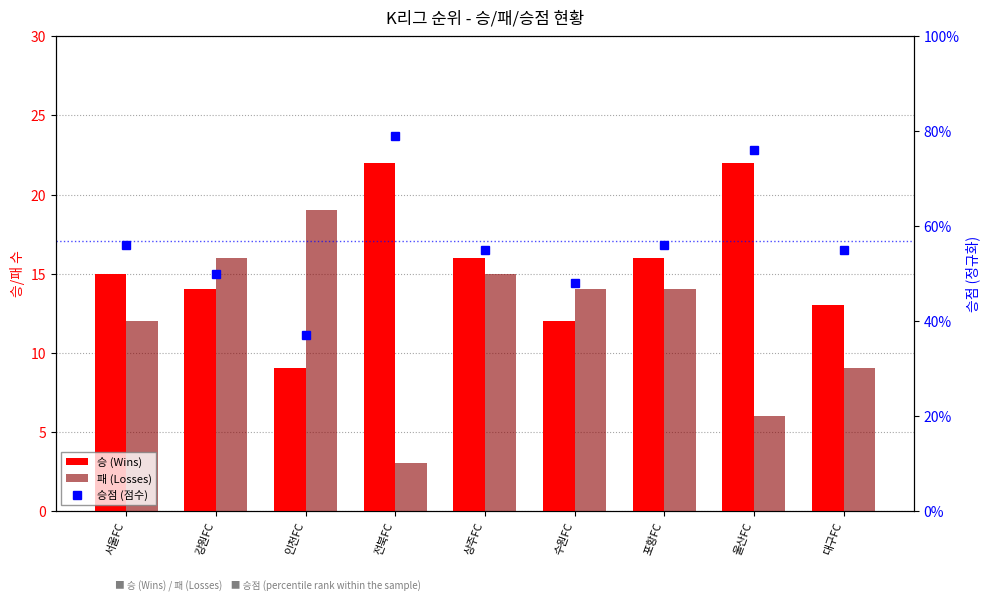

What value does the 승점 (점수) series have at 수원FC?

48.0